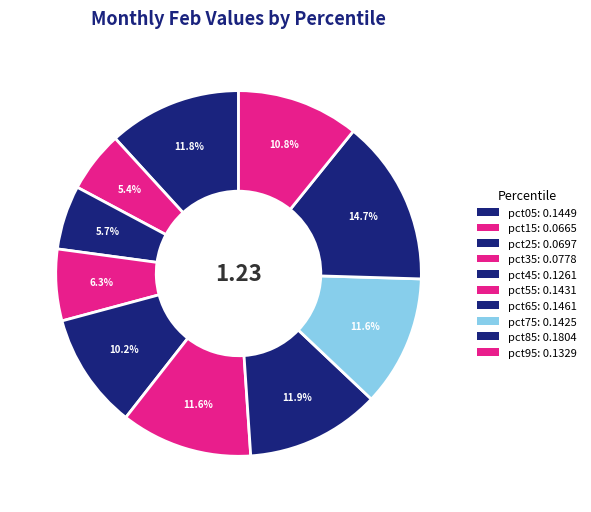

How many segments does this pie chart have?

10